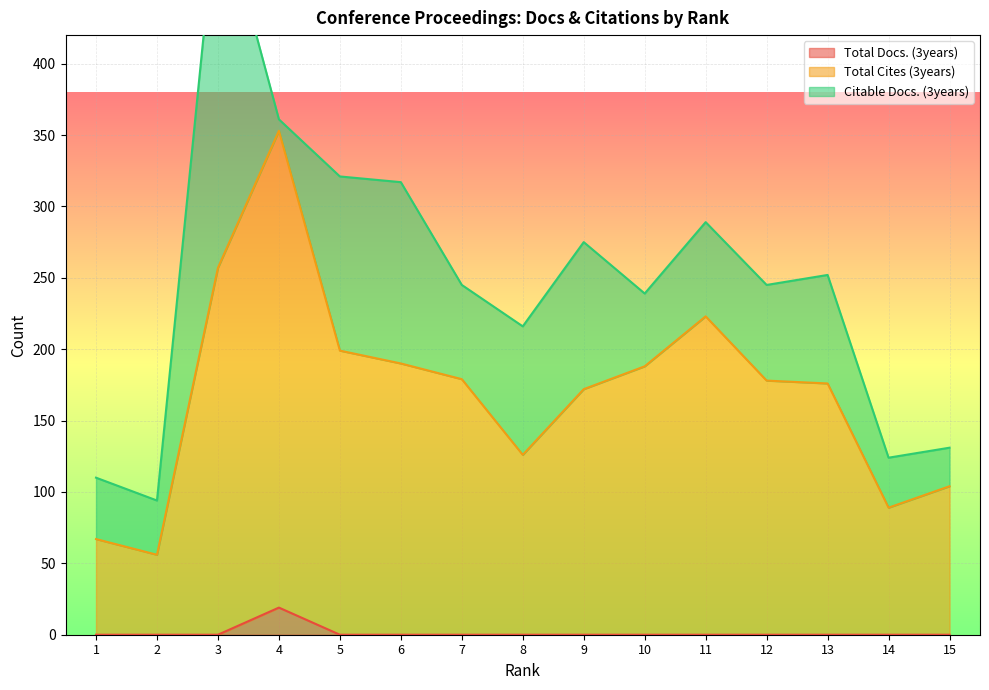

True or false: Total Docs. (3years) and Total Cites (3years) intersect in this chart.

False